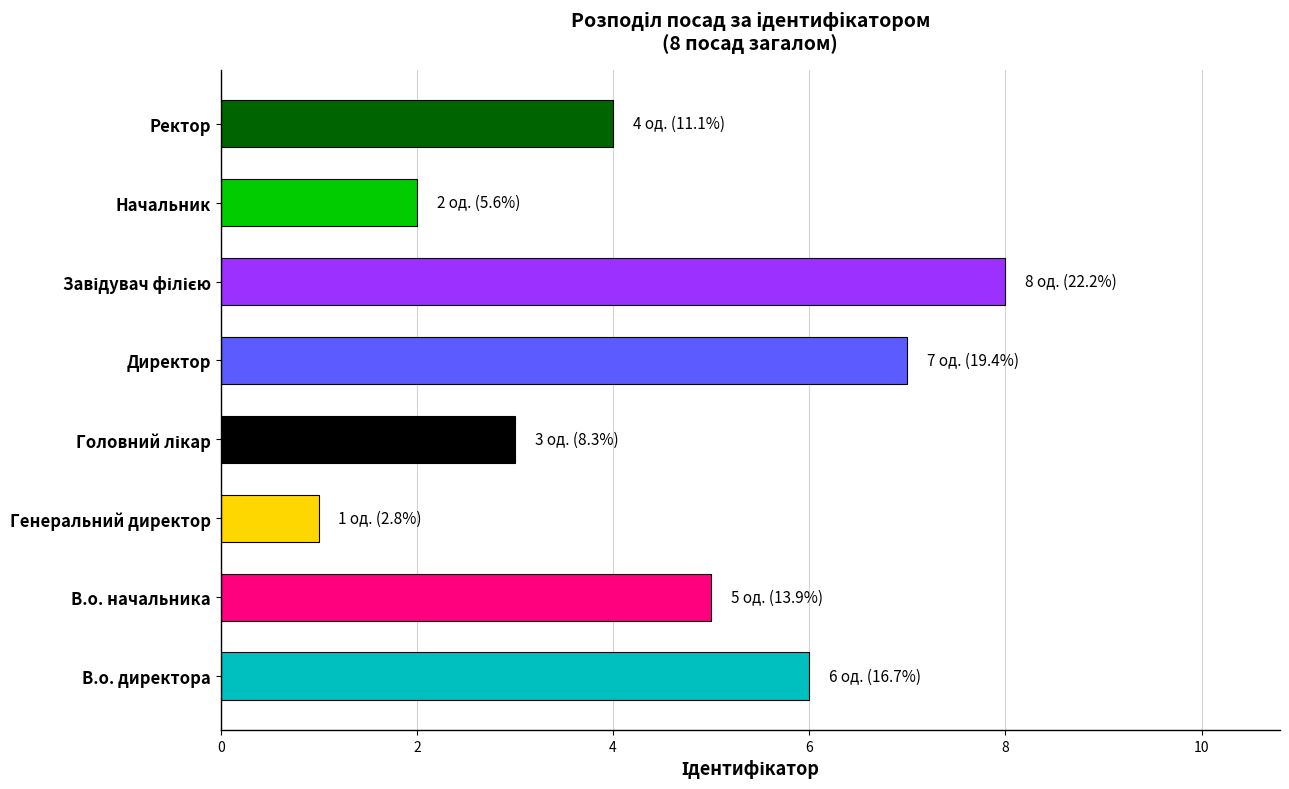

Count the values in the range 3 to 7.

5